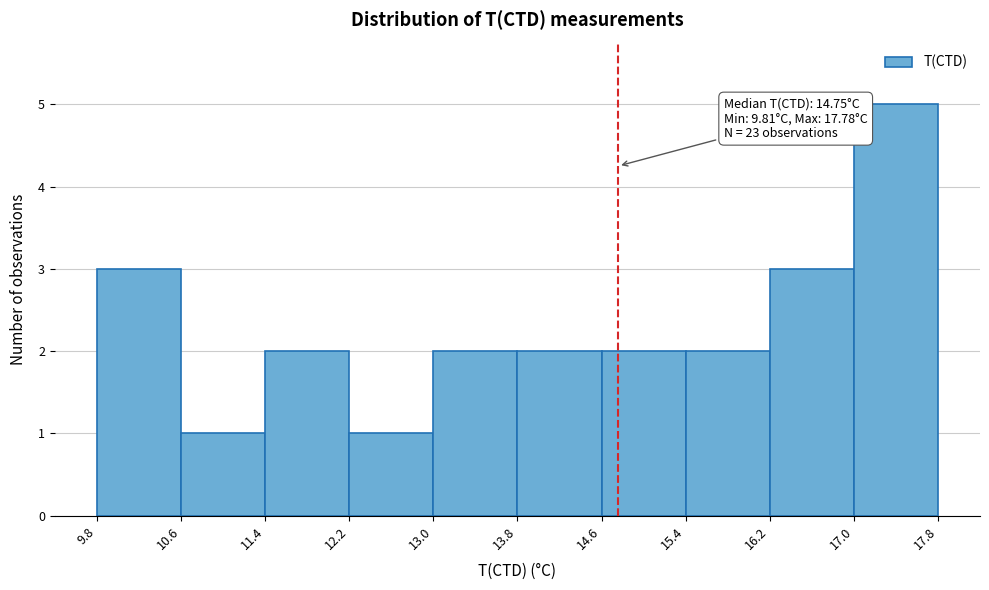

Over which range of the x-axis is the bar tallest?

17.0 to 17.8